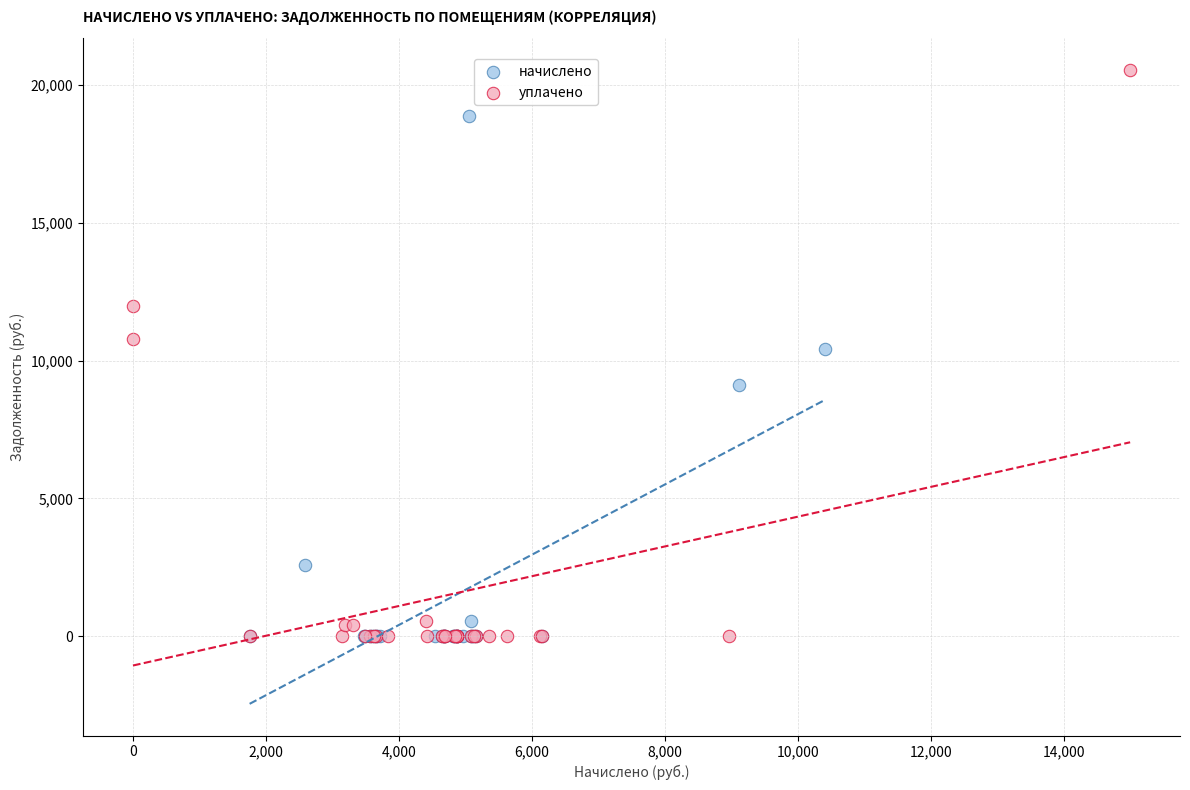

Which series reaches the maximum Y coordinate?

уплачено